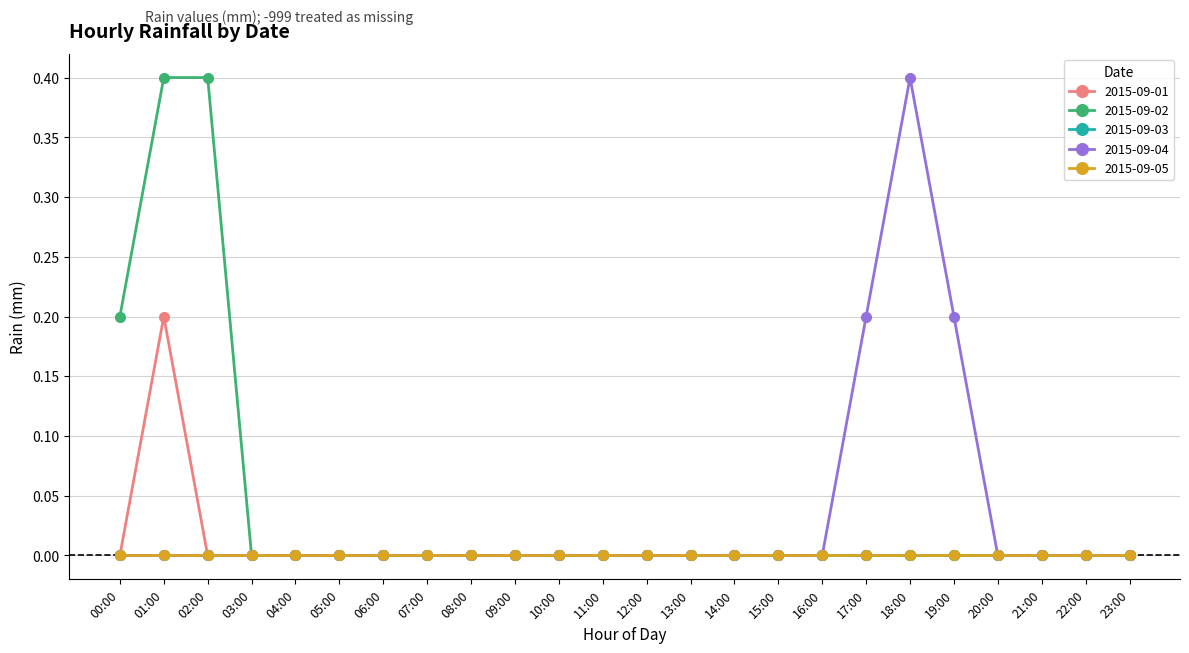

What is the label of the 4th point from the left?

03:00